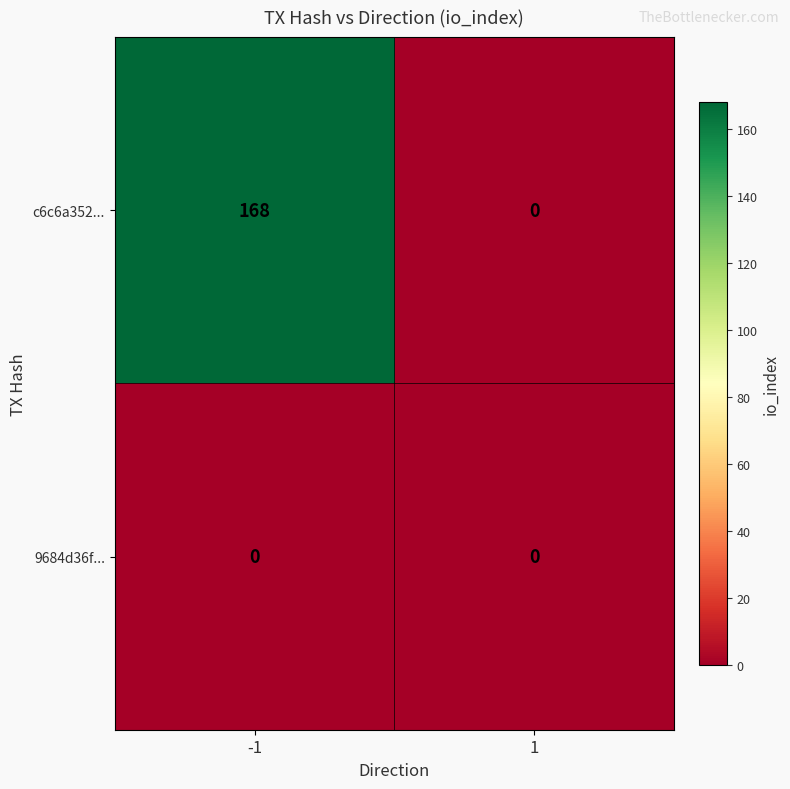

Reading left to right, extract all data points from this chart.

c6c6a352...: 168	0
9684d36f...: 0	0